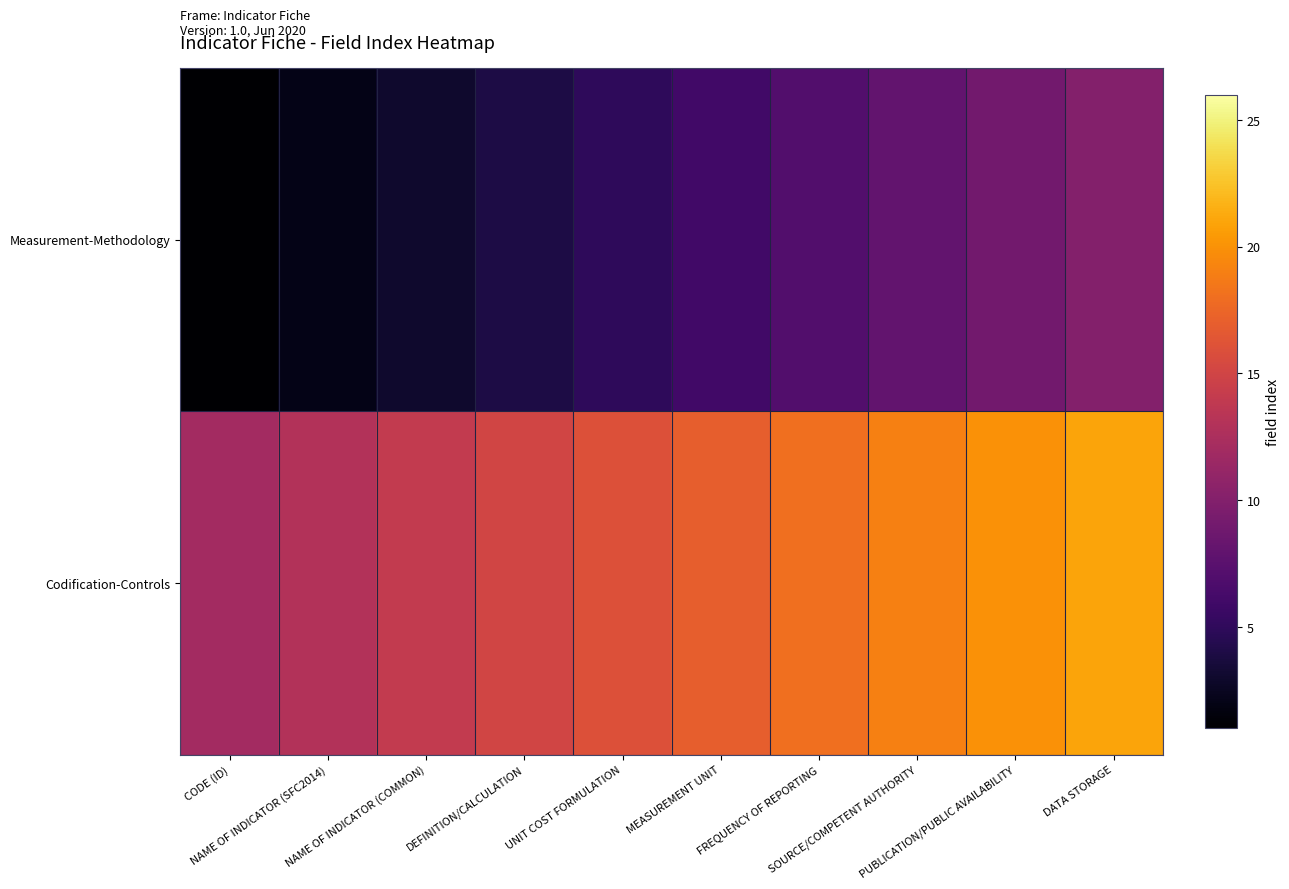

Reading right to left, extract all data points from this chart.

Measurement-Methodology: DATA STORAGE=10	PUBLICATION/PUBLIC AVAILABILITY=9	SOURCE/COMPETENT AUTHORITY=8	FREQUENCY OF REPORTING=7	MEASUREMENT UNIT=6	UNIT COST FORMULATION=5	DEFINITION/CALCULATION=4	NAME OF INDICATOR (COMMON)=3	NAME OF INDICATOR (SFC2014)=2	CODE (ID)=1
Codification-Controls: DATA STORAGE=21	PUBLICATION/PUBLIC AVAILABILITY=20	SOURCE/COMPETENT AUTHORITY=19	FREQUENCY OF REPORTING=18	MEASUREMENT UNIT=17	UNIT COST FORMULATION=16	DEFINITION/CALCULATION=15	NAME OF INDICATOR (COMMON)=14	NAME OF INDICATOR (SFC2014)=13	CODE (ID)=12